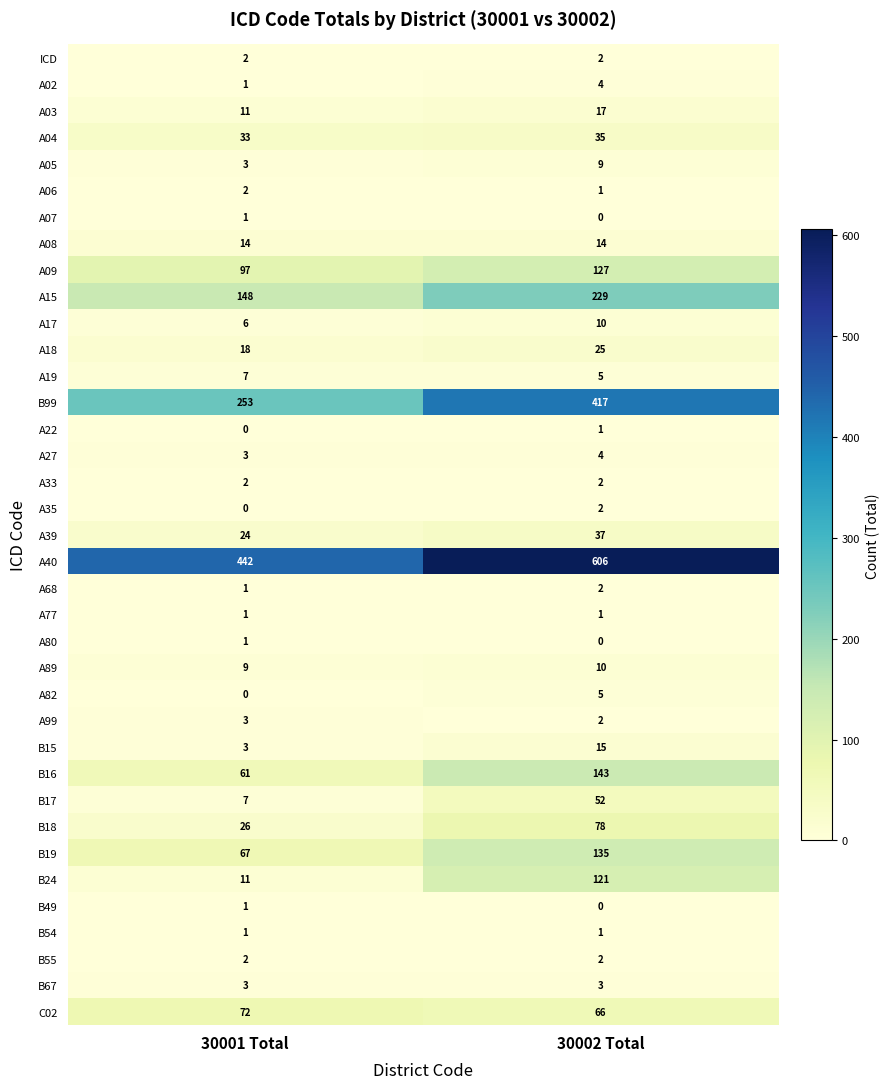

How many data points does each series have?

2